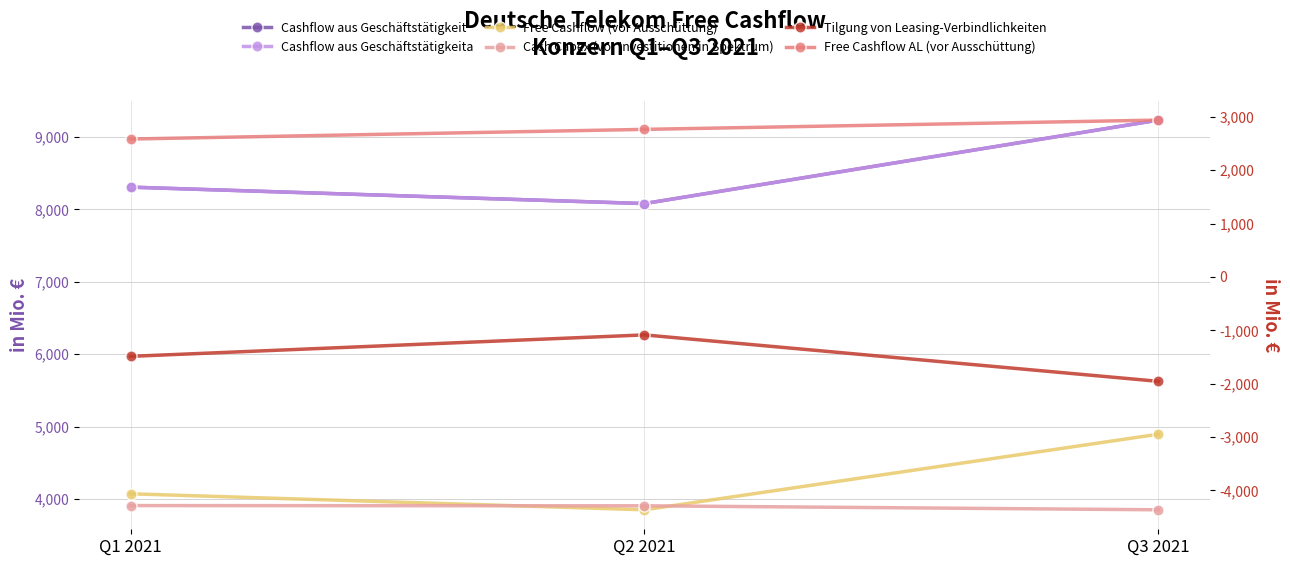

Between Q2 2021 and Q3 2021, which series saw the biggest shift?

Cashflow aus Geschäftstätigkeit